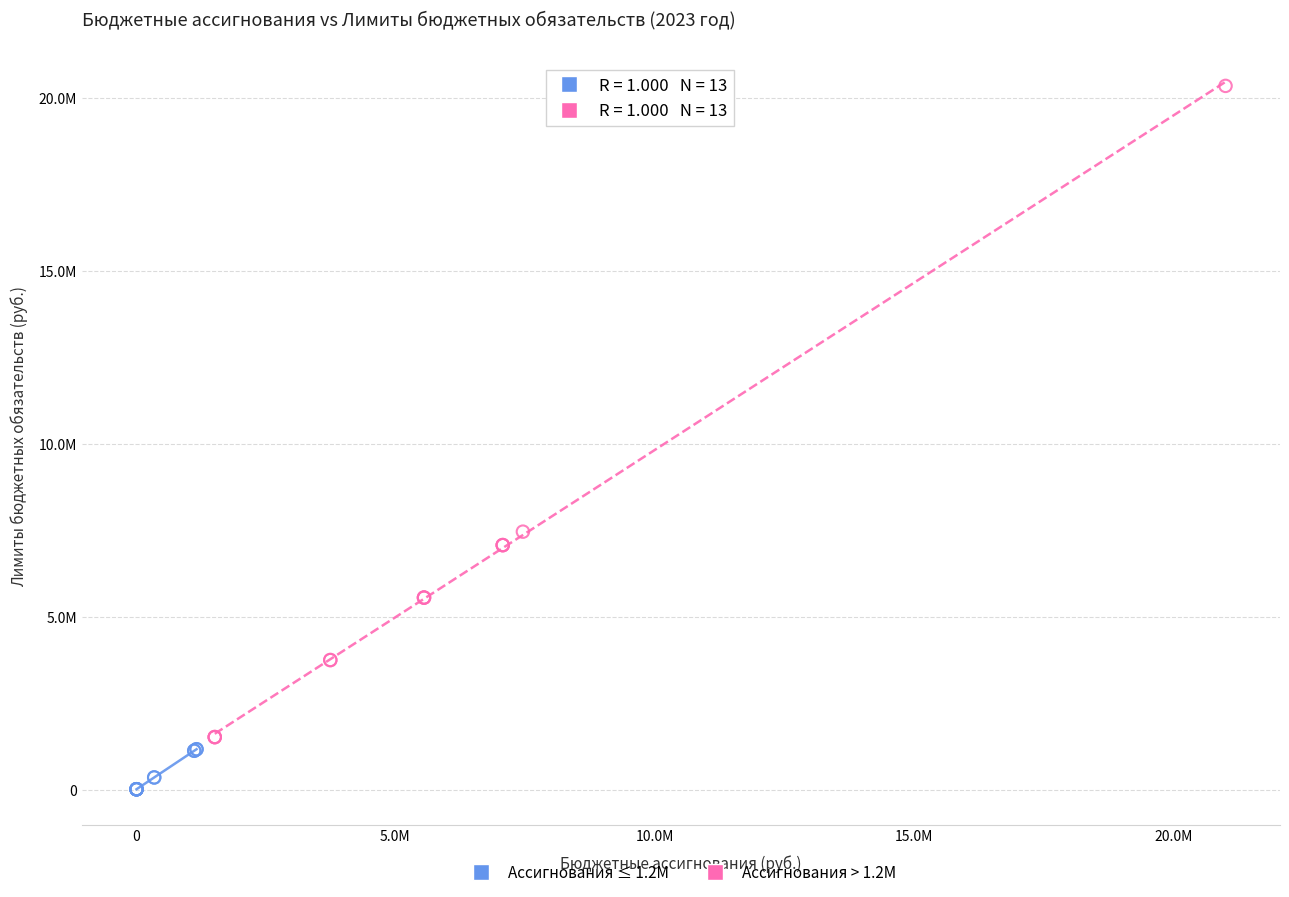

What are all the series names shown in the legend?

Ассигнования ≤ 1.2M, Ассигнования > 1.2M